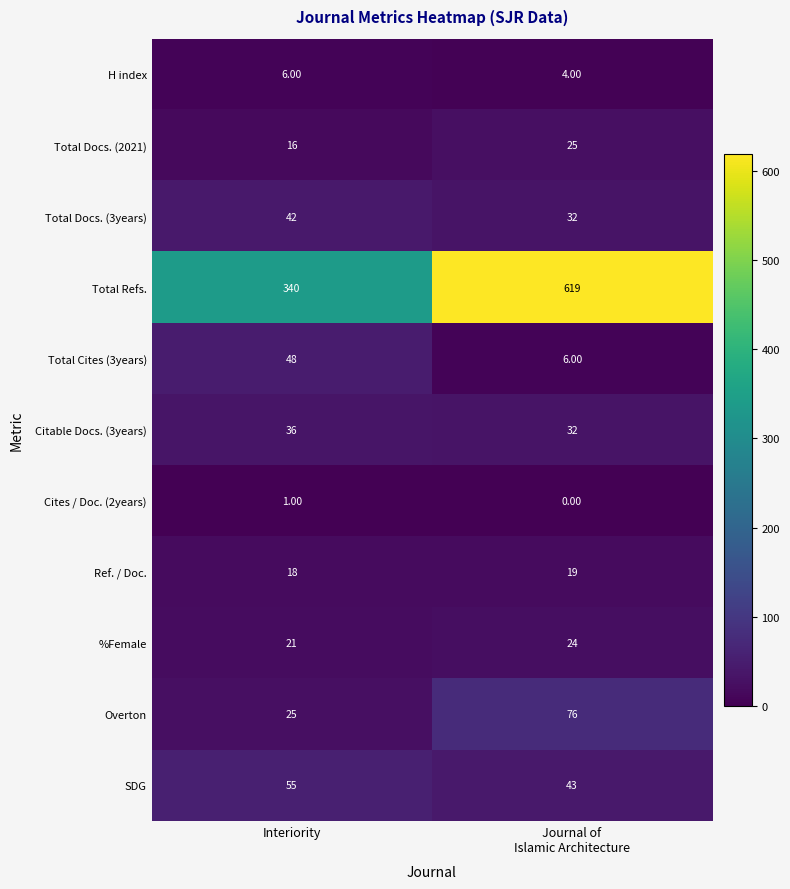

What is the average value of the H index series?

5